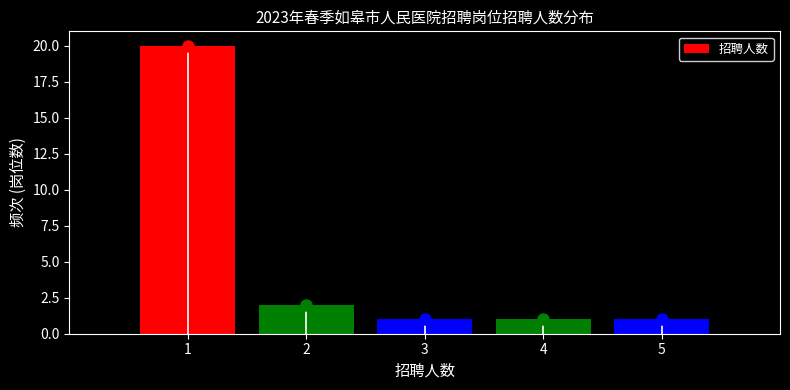

Which range on the x-axis has the tallest bar?

0.5 to 1.5